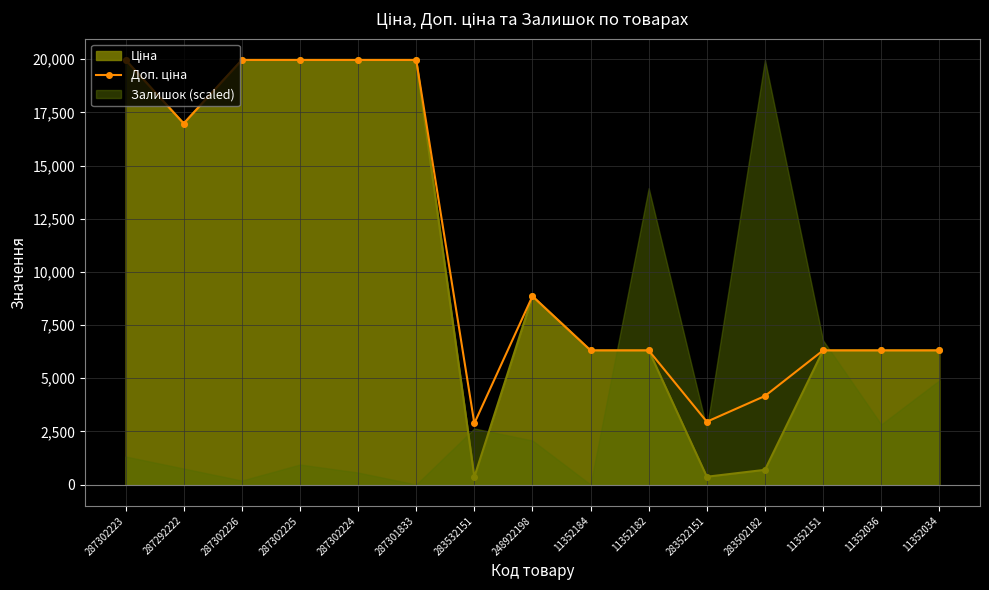

Rank the categories by value from highest to lowest.

287302223, 287302226, 287302225, 287302224, 287301833, 287292222, 248922198, 11352184, 11352182, 11352151, 11352036, 11352034, 283502182, 283522151, 283532151